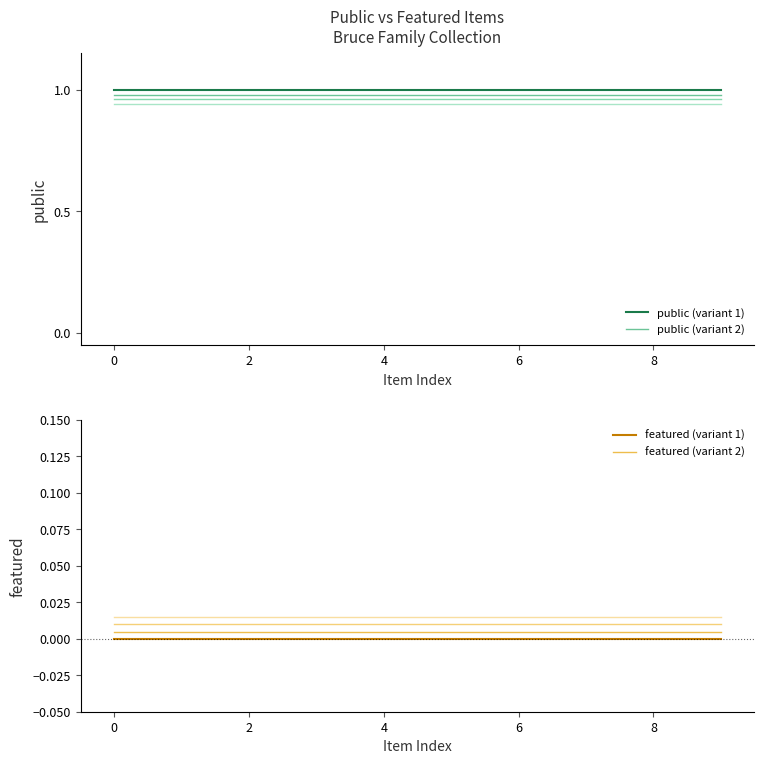

Is it true that featured (variant 1) equals 0.0 at 6?

True